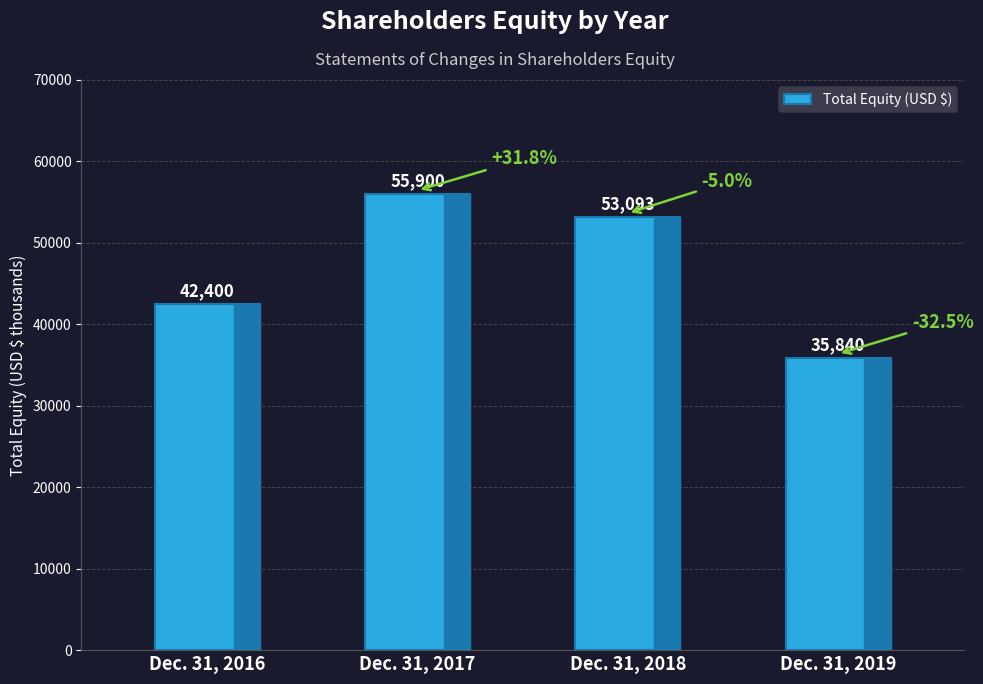

The value at Dec. 31, 2018 is 82893. True or false?

False